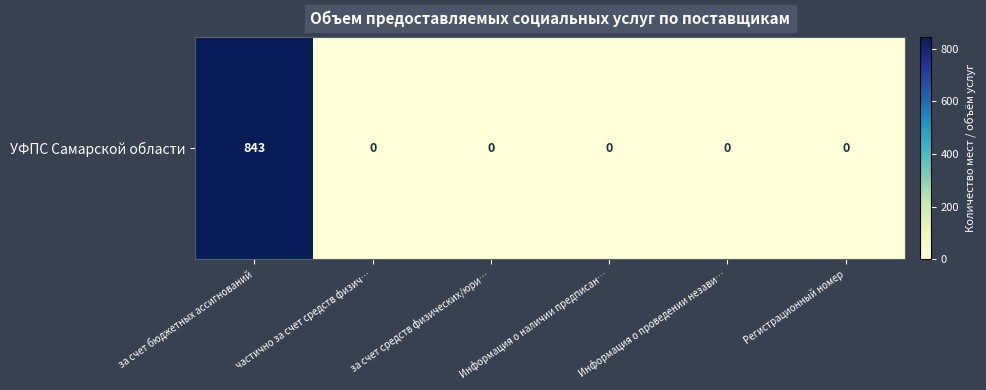

What is the change in value from за счет бюджетных ассигнований to Информация о наличии предписан…?

-843